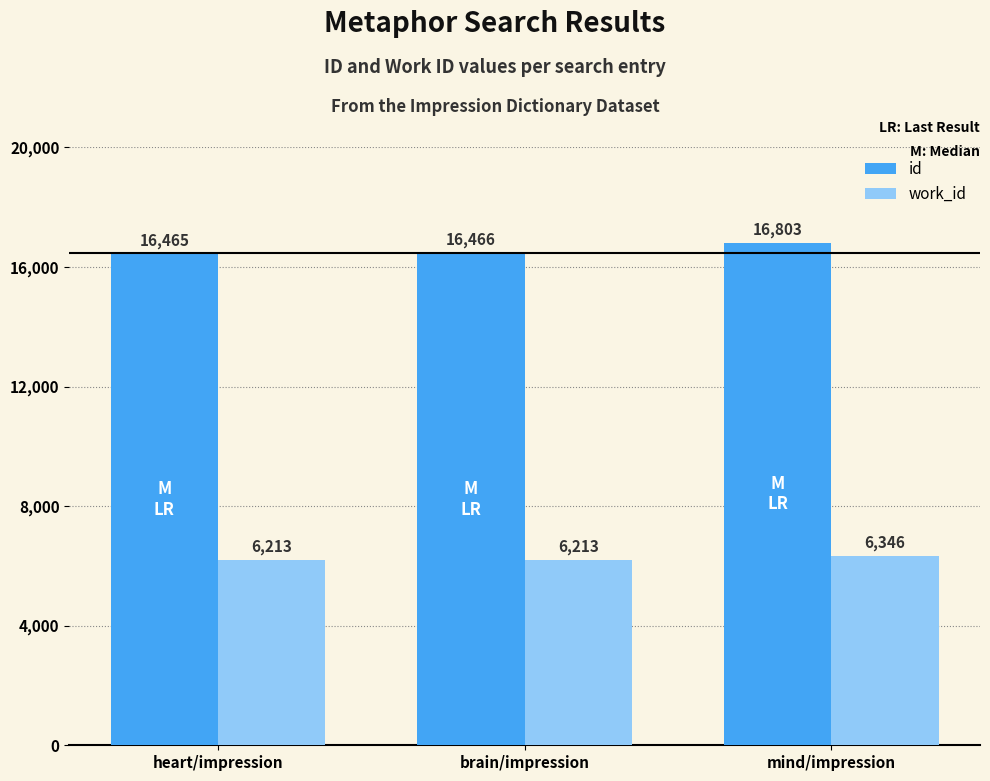

What is the sum of the id values at mind/impression and brain/impression?

33269